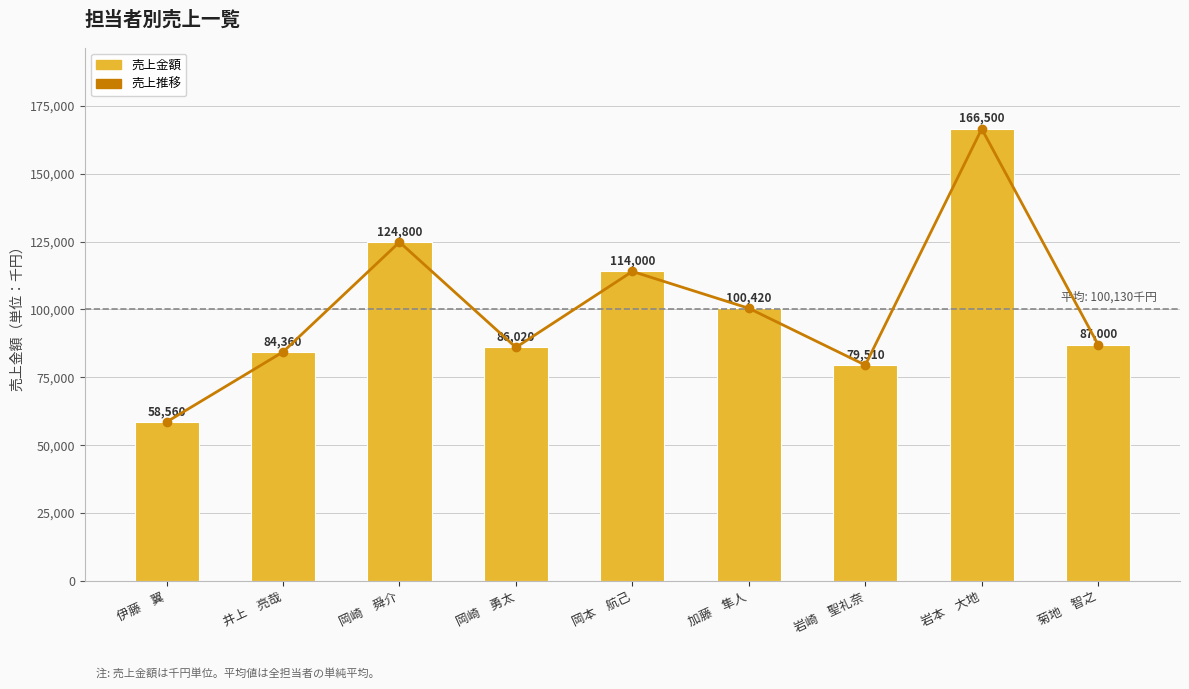

How many data points does each series have?

9